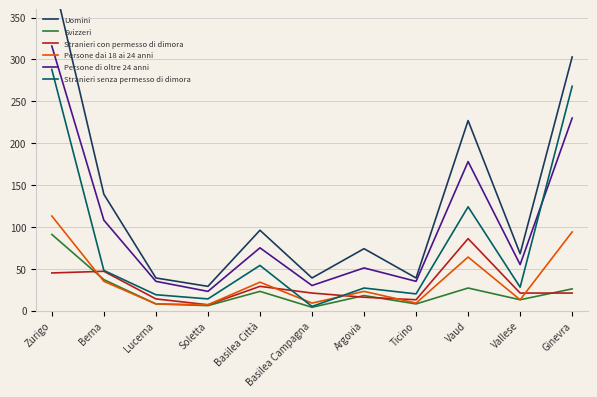

Which series has the largest total across all categories?

Uomini